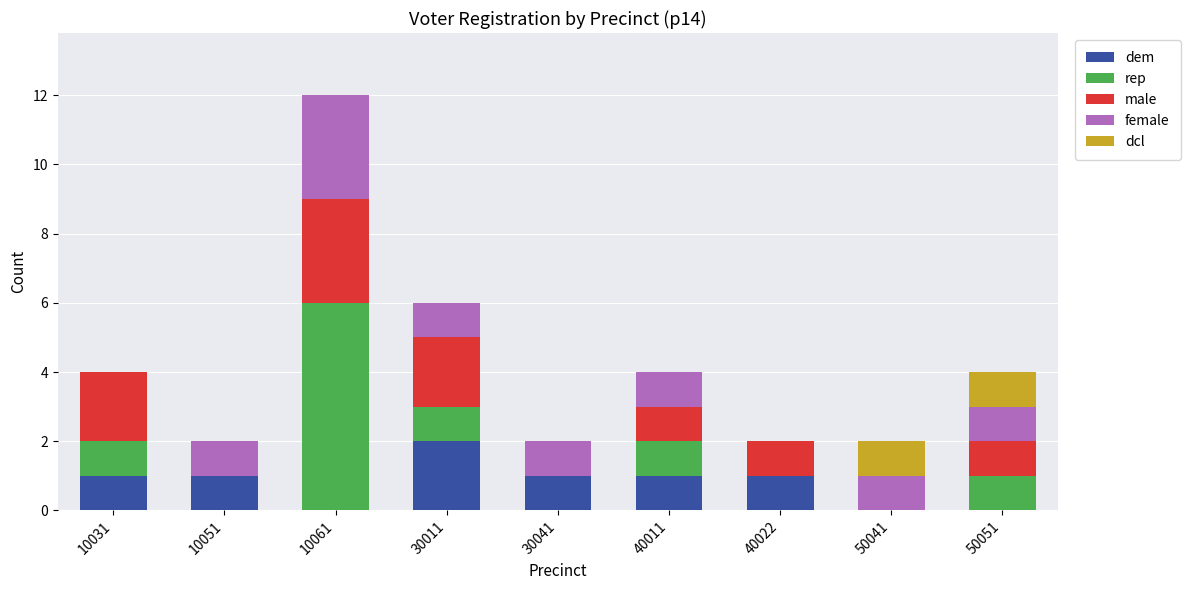

The dem series shows 2 at 10031. True or false?

False